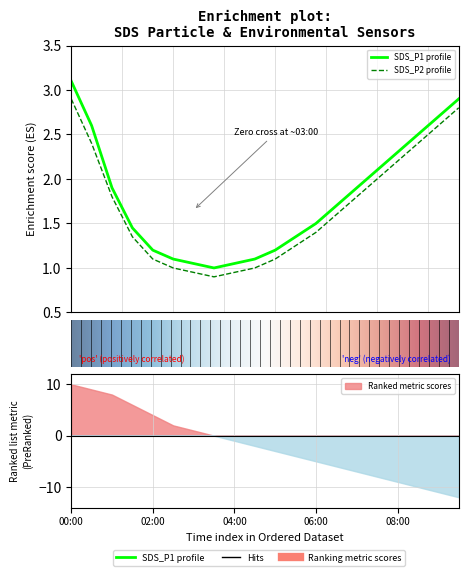

Which series has the widest spread of values?

SDS_P1